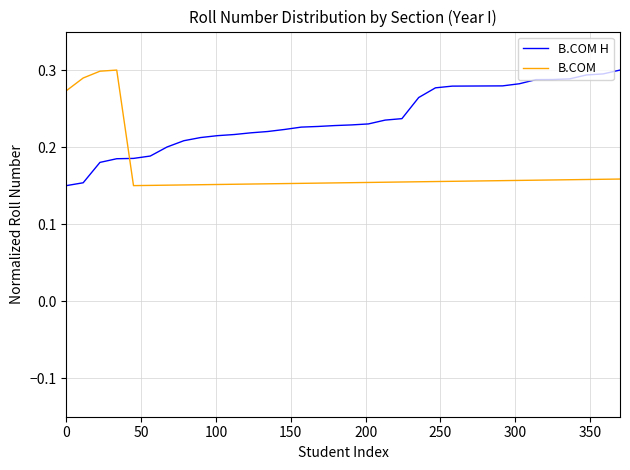

After their last crossing, which series has the higher values: B.COM or B.COM H?

B.COM H